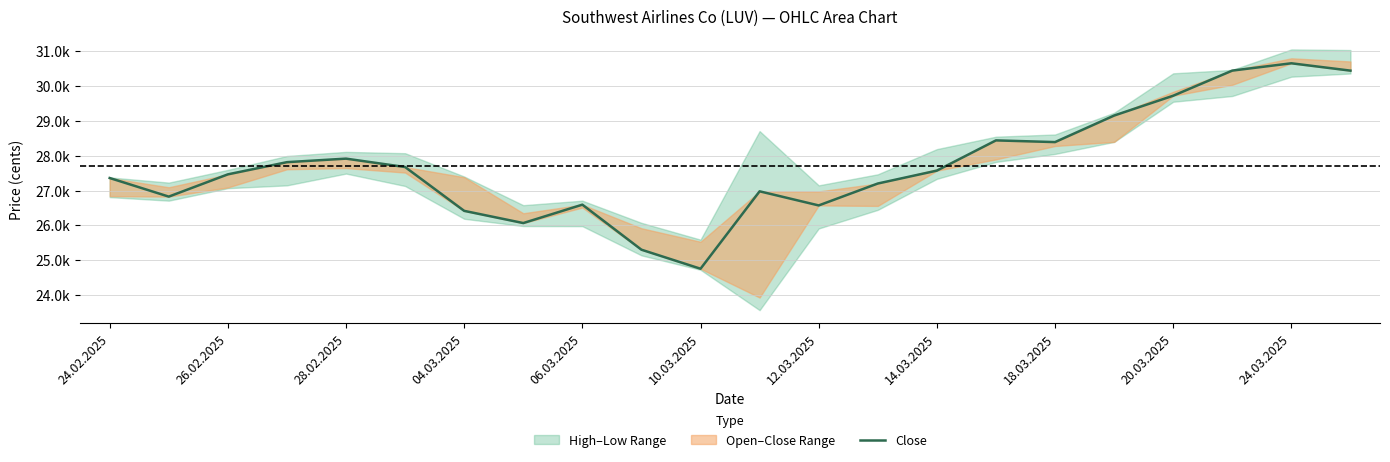

What is the value of the 5th point from the left?

27916